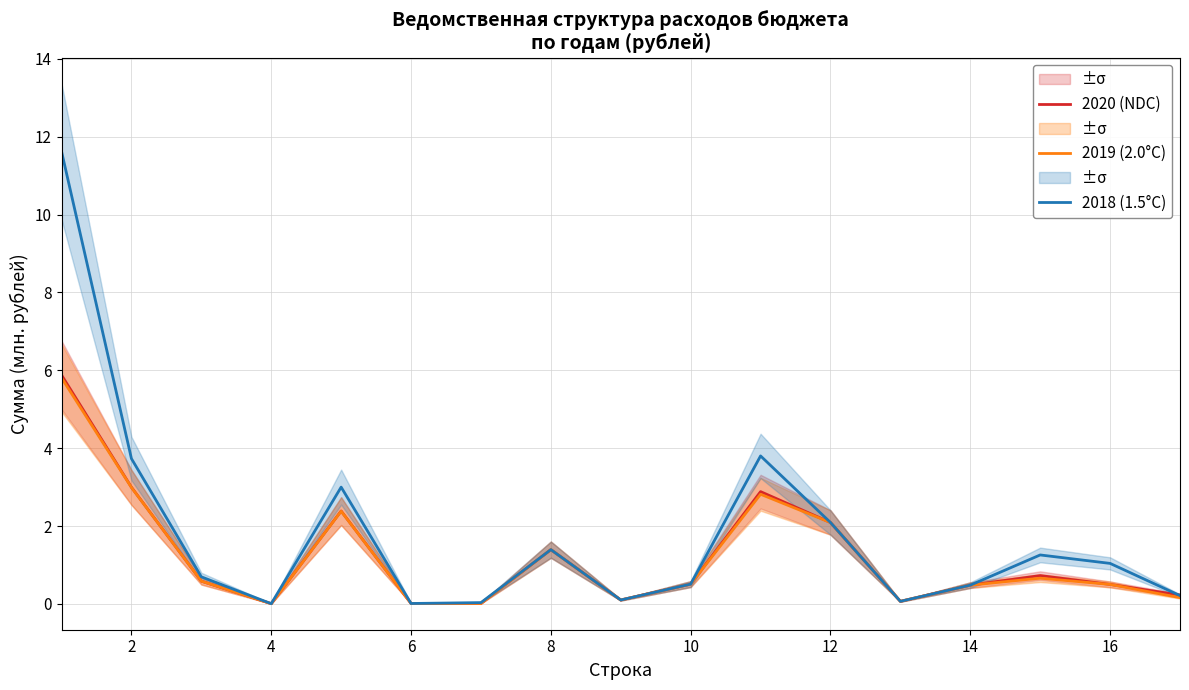

What is the greatest value displayed?

11.6